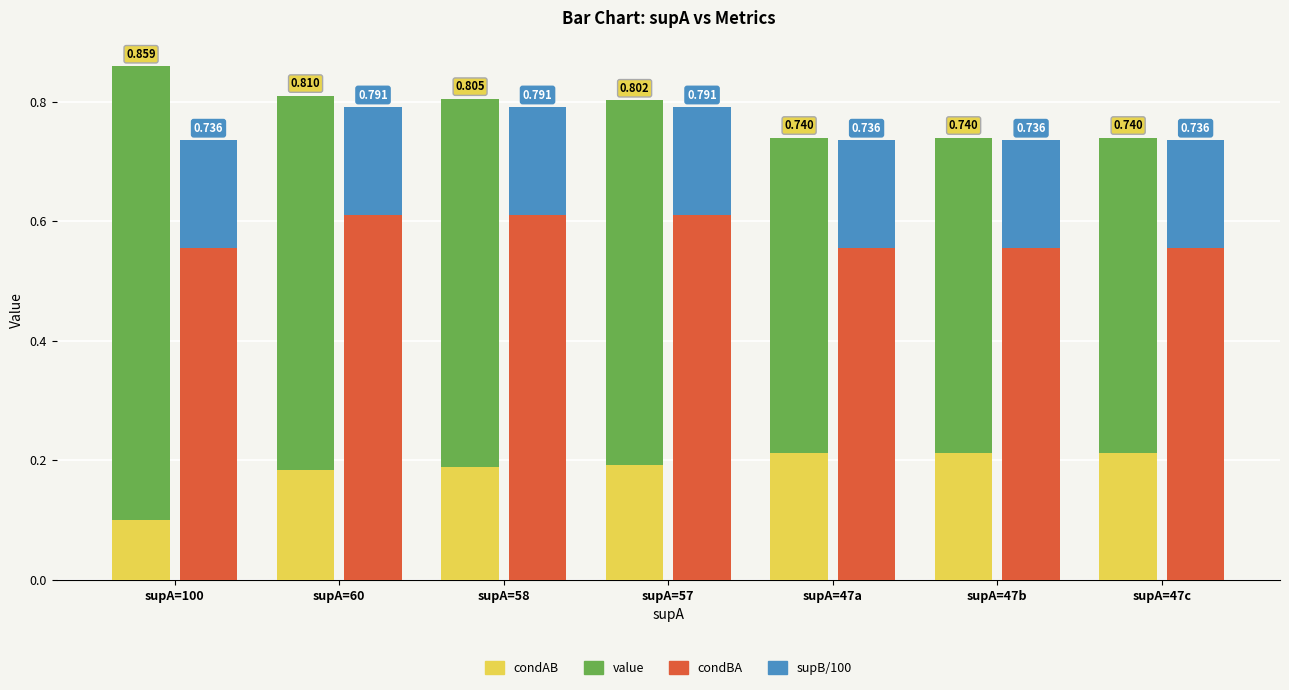

Between supA=60 and supA=58, which is larger?

supA=58